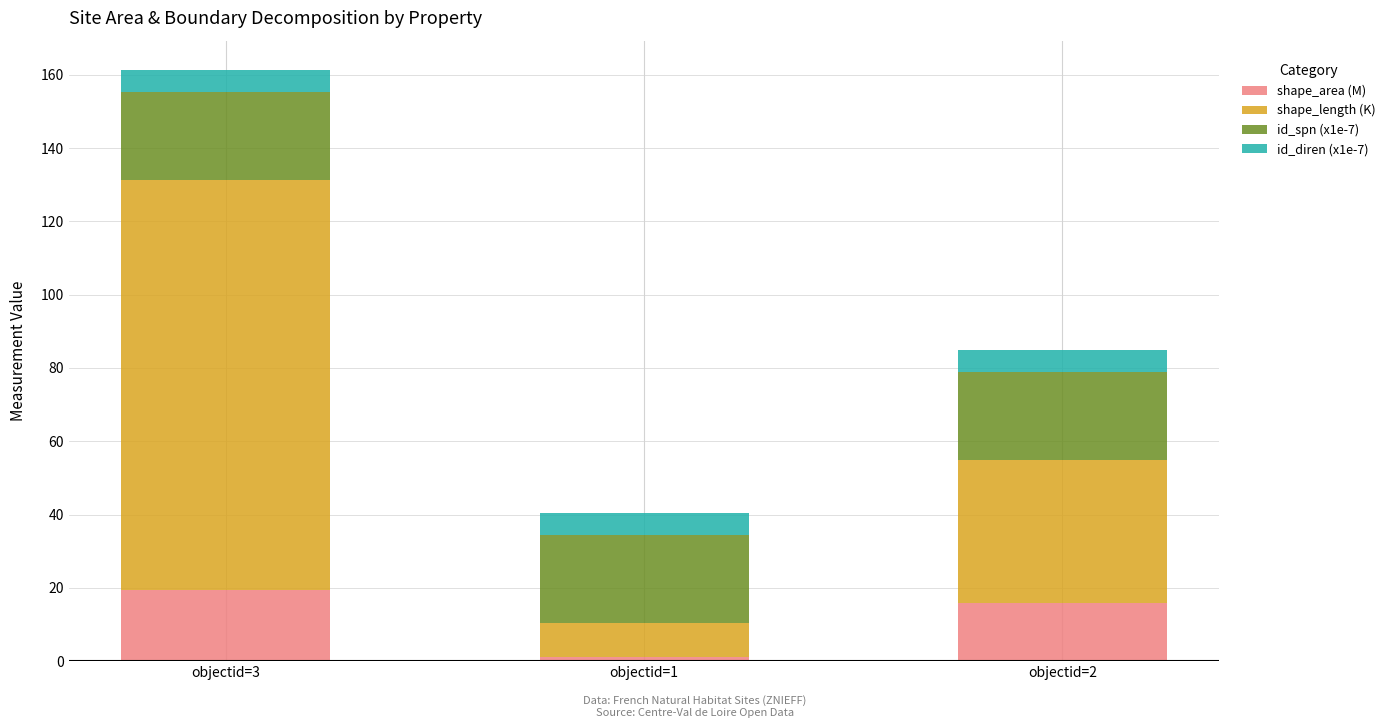

What is the total value across all series at objectid=3?

161.3